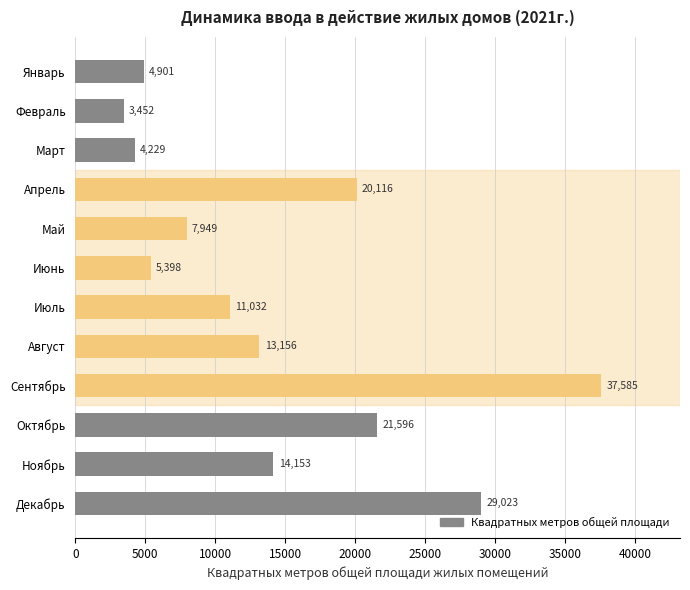

What is the difference between the values at Декабрь and Август?

15867